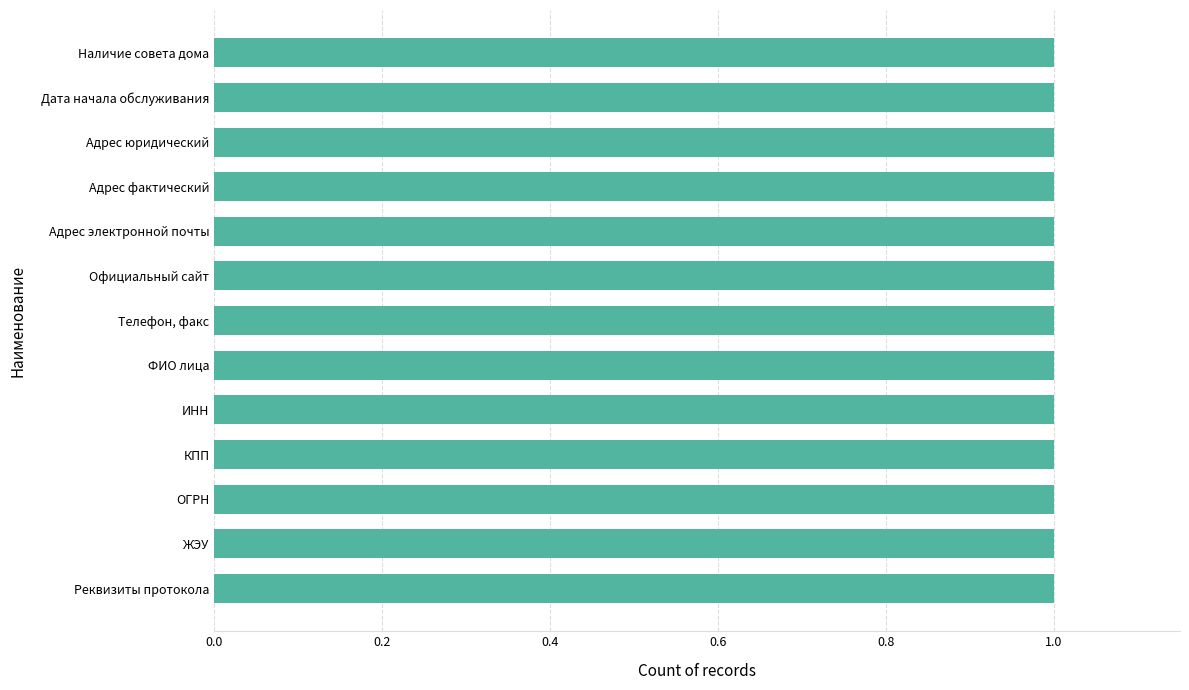

How many distinct data groups are displayed?

1